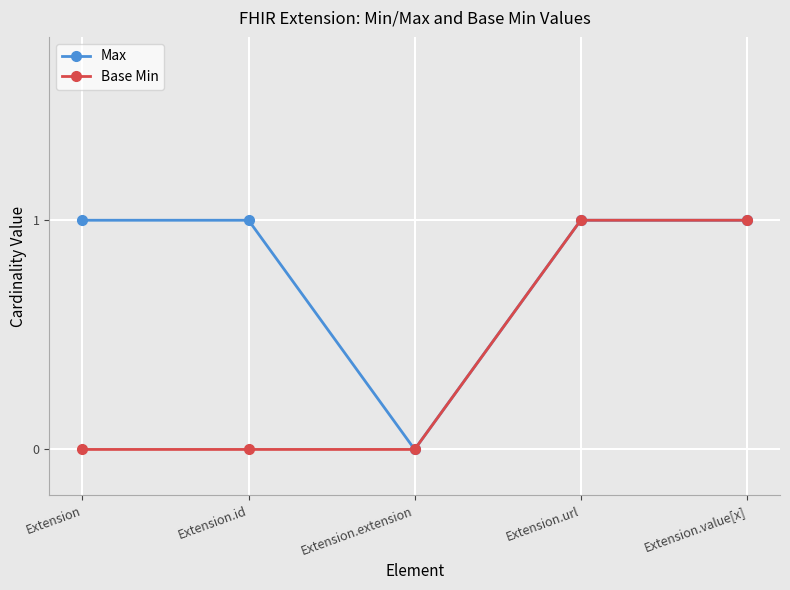

Reading left to right, extract all data points from this chart.

Max: 1	1	0	1	1
Base Min: 0	0	0	1	1